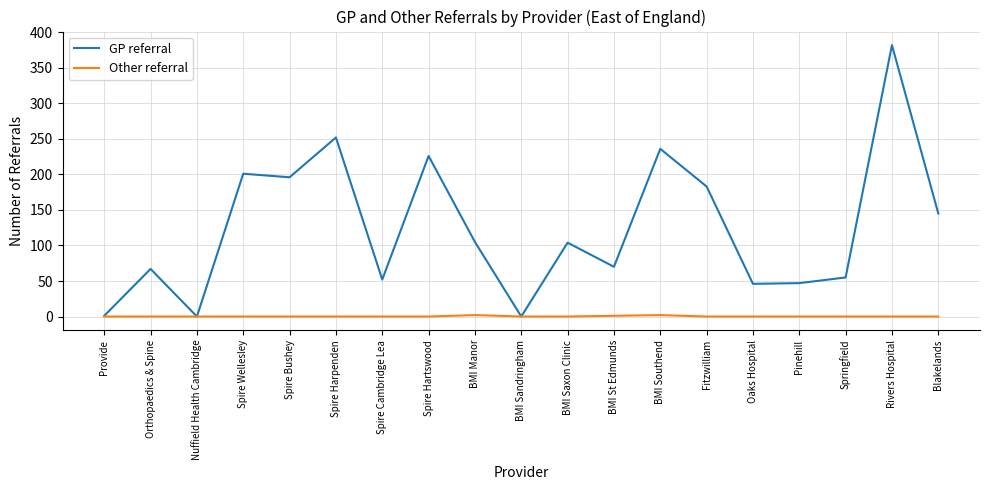

What is the difference between the highest and lowest values at Spire Wellesley?

201